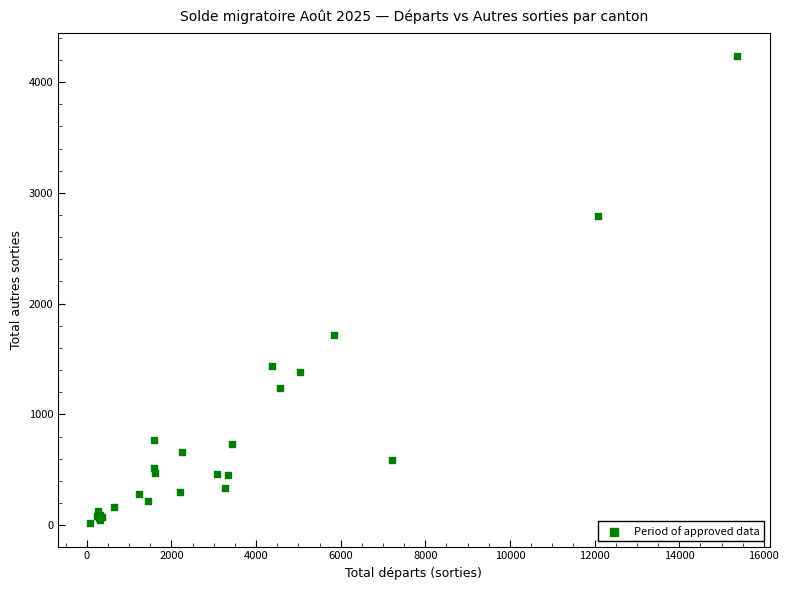

What Y value in the scatter plot is closest to 2126?

1714